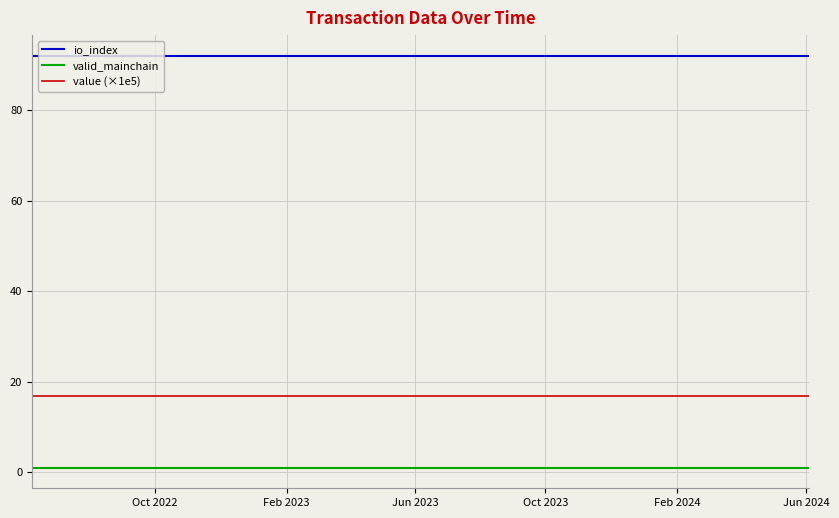

List the series in order of their overall mean, highest first.

io_index, value (×1e5), valid_mainchain